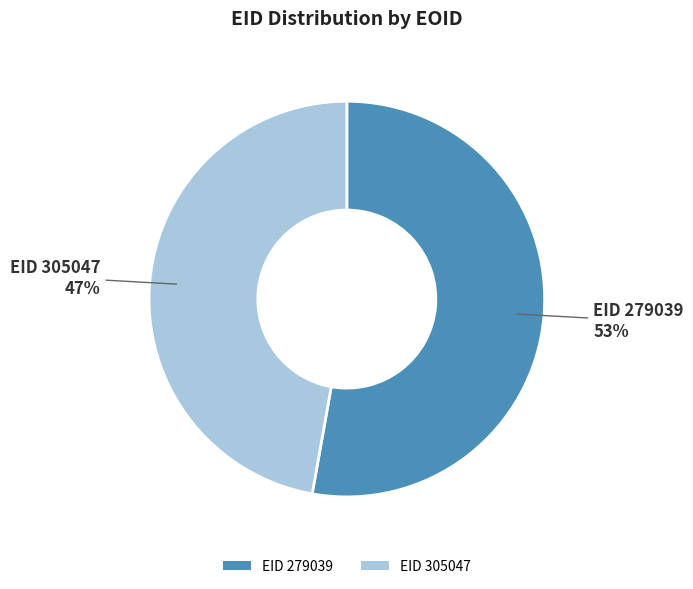

Is the sum of EID 279039 and EID 305047 greater than half?

Yes